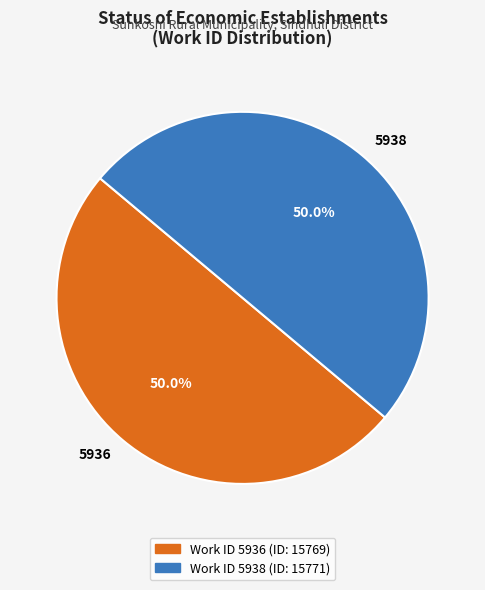

What portion of the pie excludes 5938?

50.0%